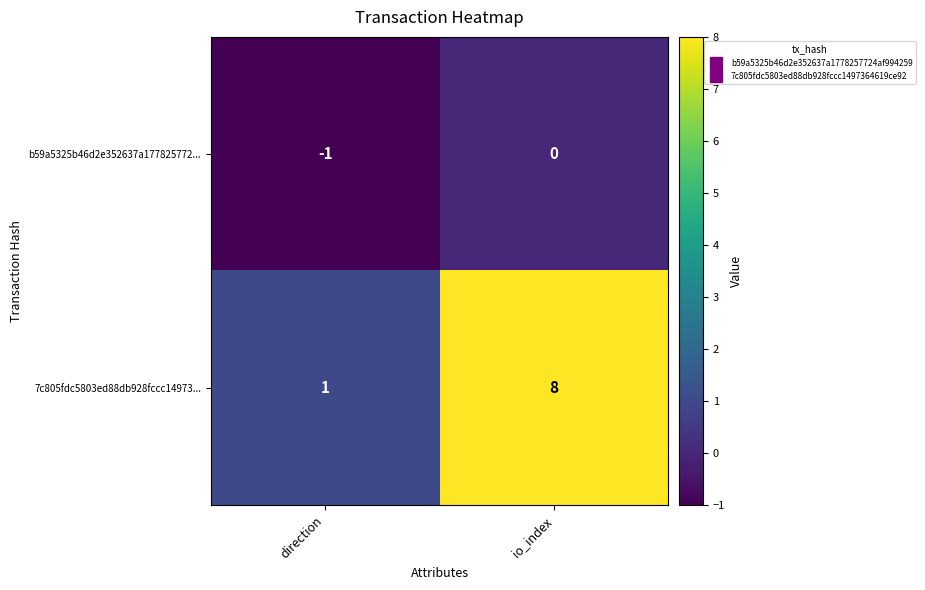

Reading left to right, extract all data points from this chart.

b59a5325b46d2e352637a177825772...: -1	0
7c805fdc5803ed88db928fccc14973...: 1	8